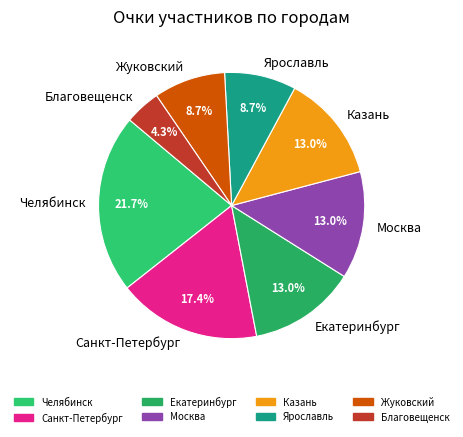

Does any single category account for the majority?

No